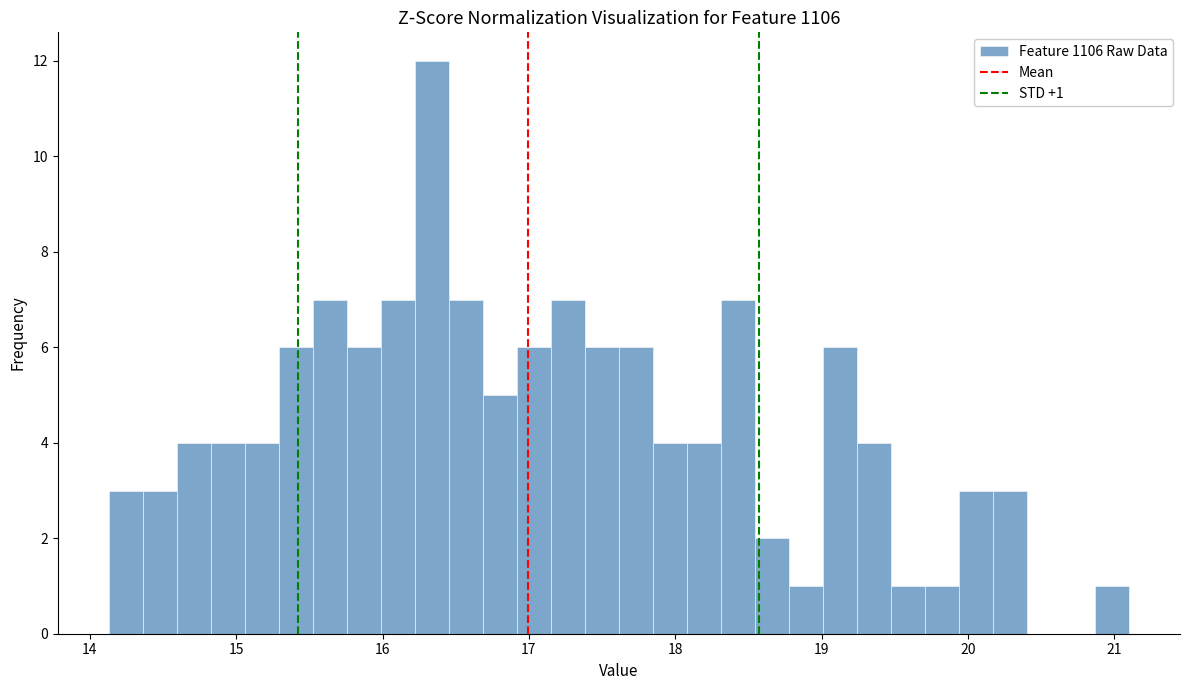

Around what value on the x-axis is the tallest bar? Give the approximate position of its centre, as read against the axis.

16.3